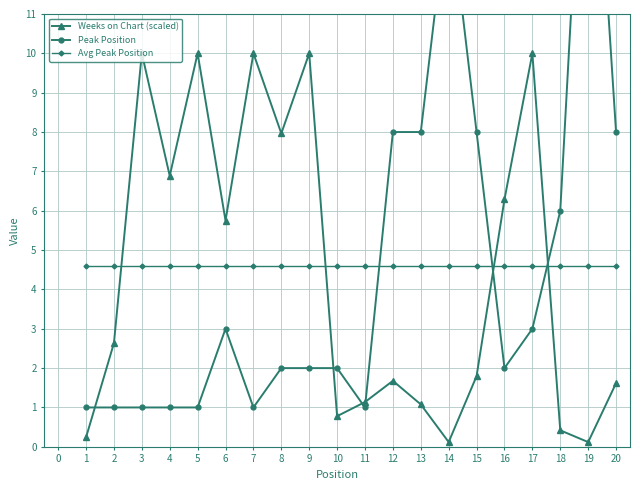

The Avg Peak Position series shows 7.3 at 17. True or false?

False